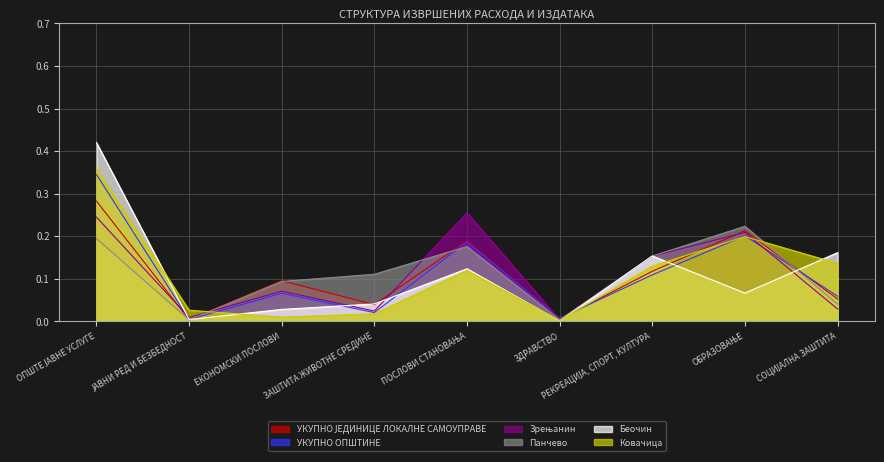

Where do Беочин and Зрењанин first cross each other?

ОПШТЕ ЈАВНЕ УСЛУГЕ and ЈАВНИ РЕД И БЕЗБЕДНОСТ